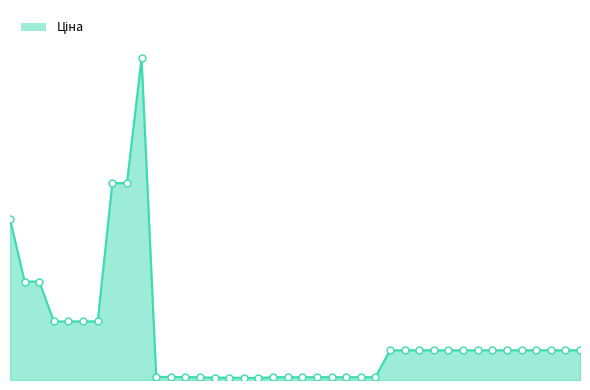

Is this an area chart (filled region under the line)?

Yes